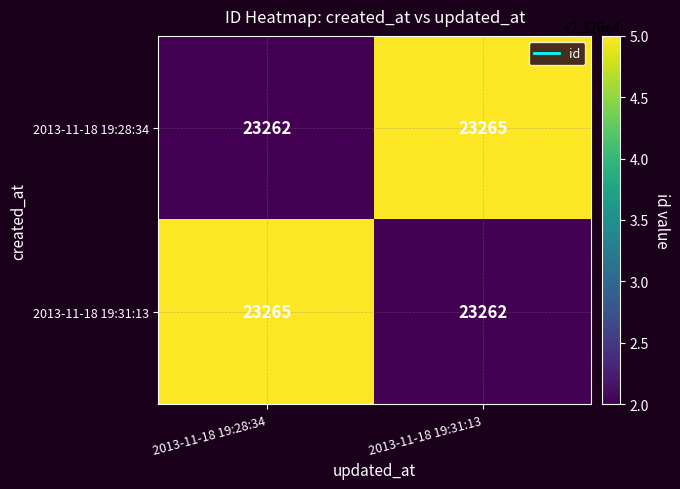

At which label does 2013-11-18 19:28:34 reach its minimum?

2013-11-18 19:28:34